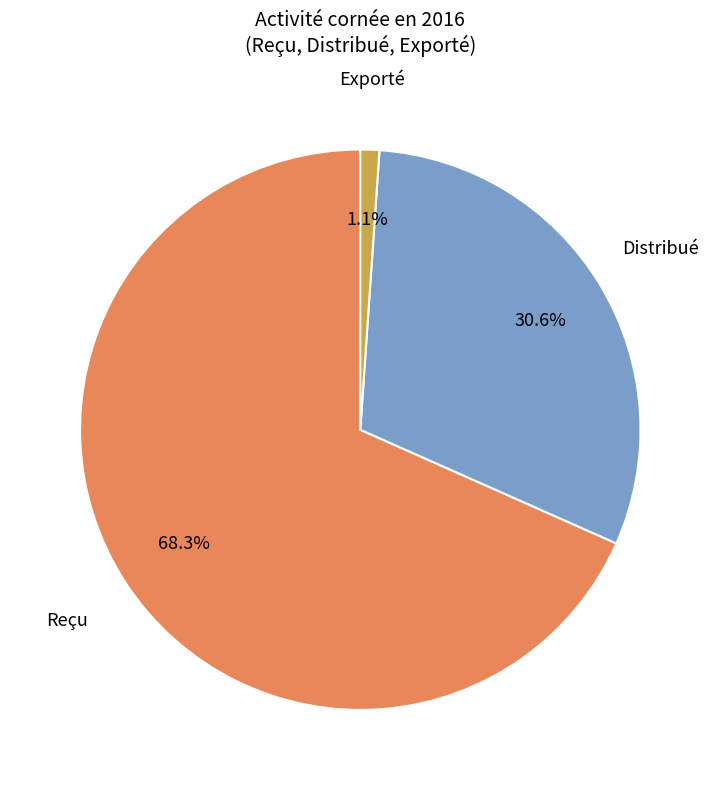

Which has a higher value, Exporté or Distribué?

Distribué